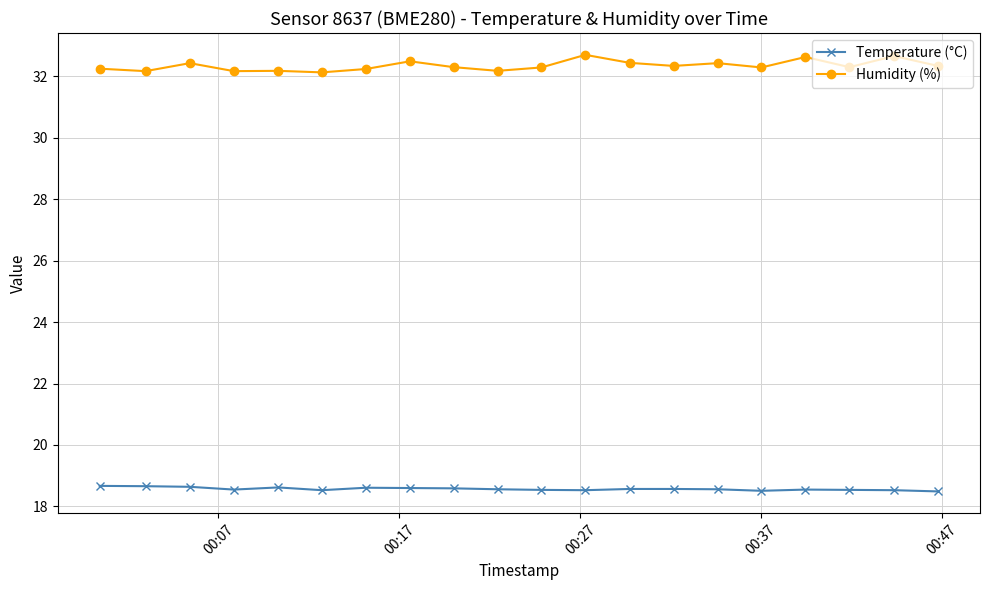

What are all the series names shown in the legend?

Temperature (°C), Humidity (%)